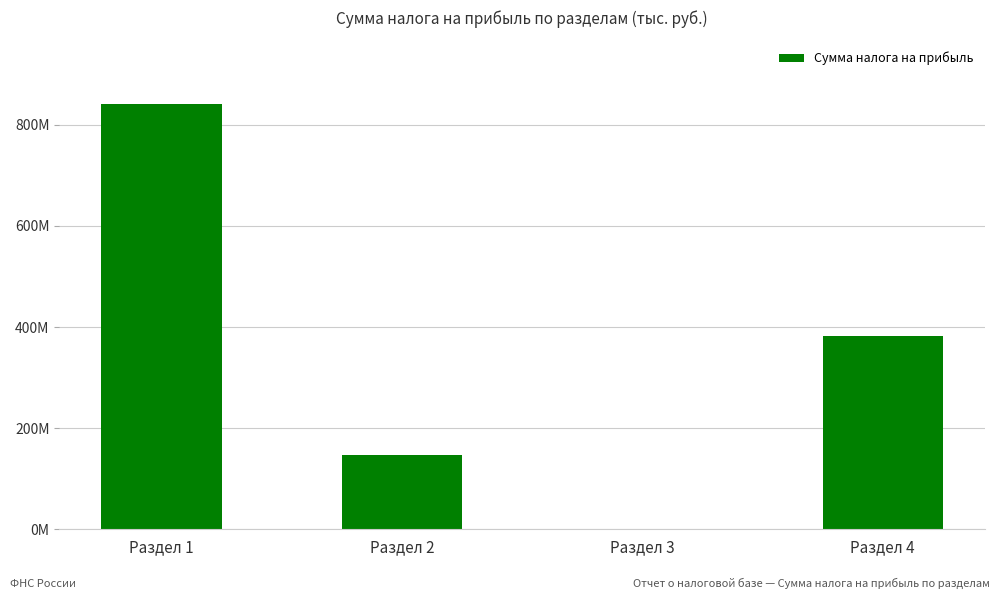

True or false: the data shows 146590739 at Раздел 2.

True